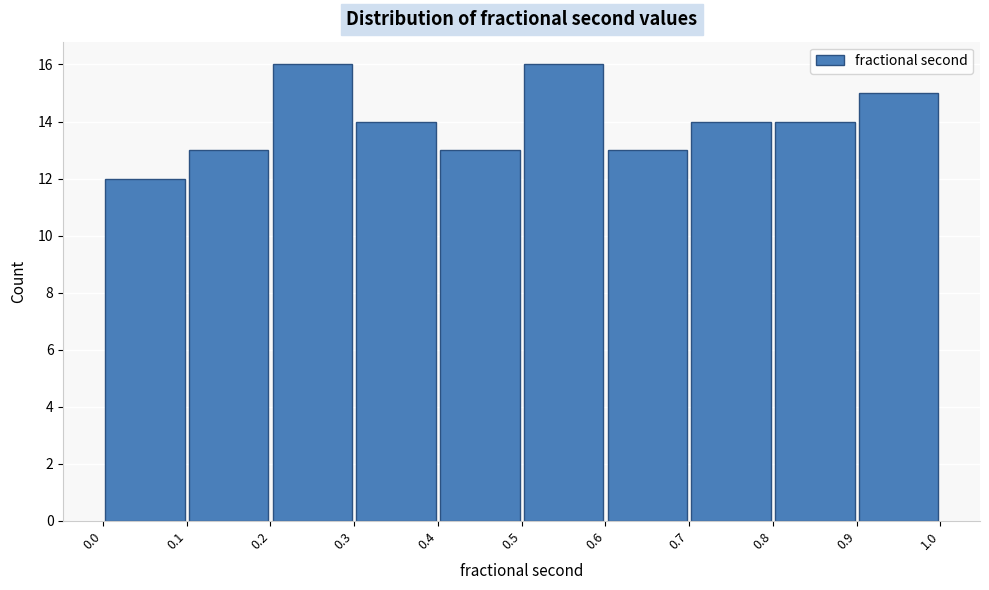

What is the height of the bar covering 0.9 to 1.0 on the x-axis? The values are not printed on the chart, so give them approximately, as read against the axis.

15